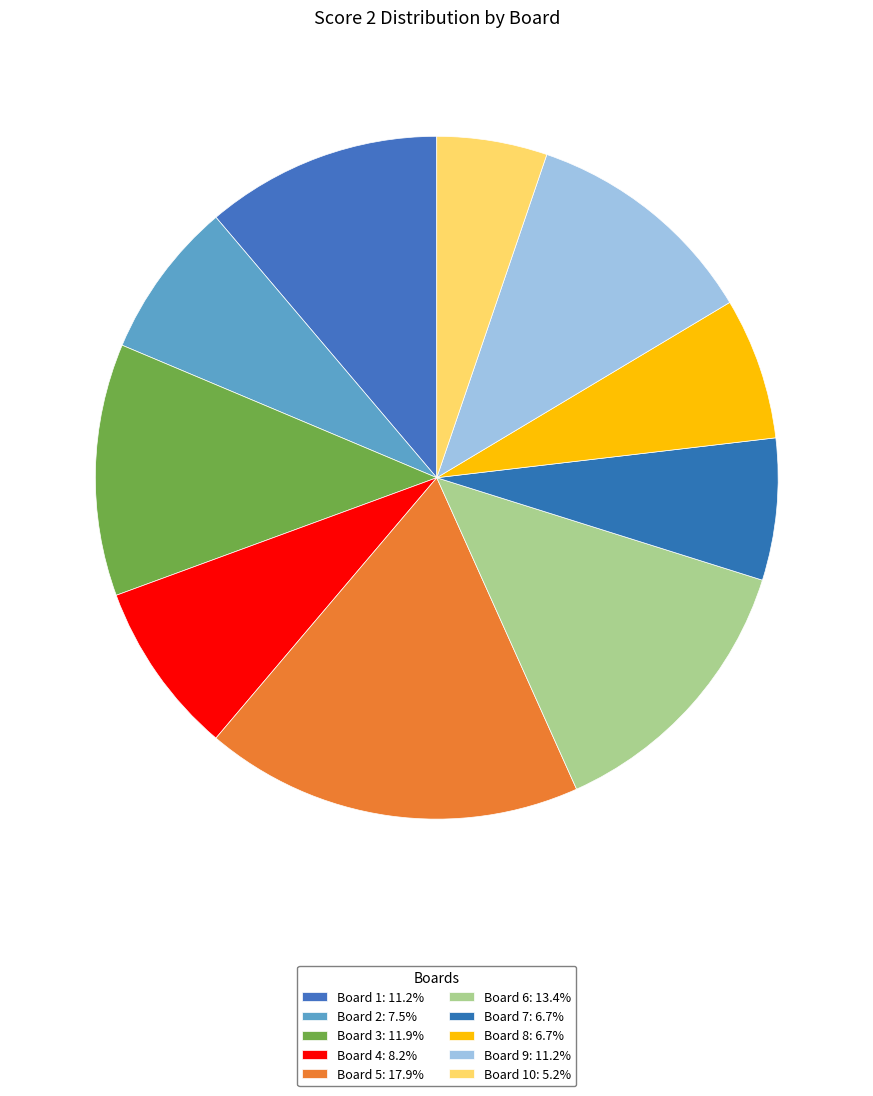

How many segments does this pie chart have?

10